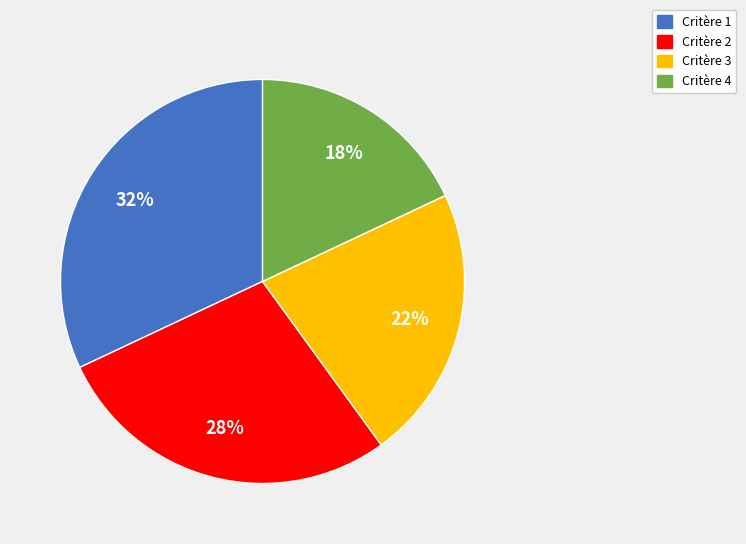

Rank the categories by value from lowest to highest.

Critère 4, Critère 3, Critère 2, Critère 1